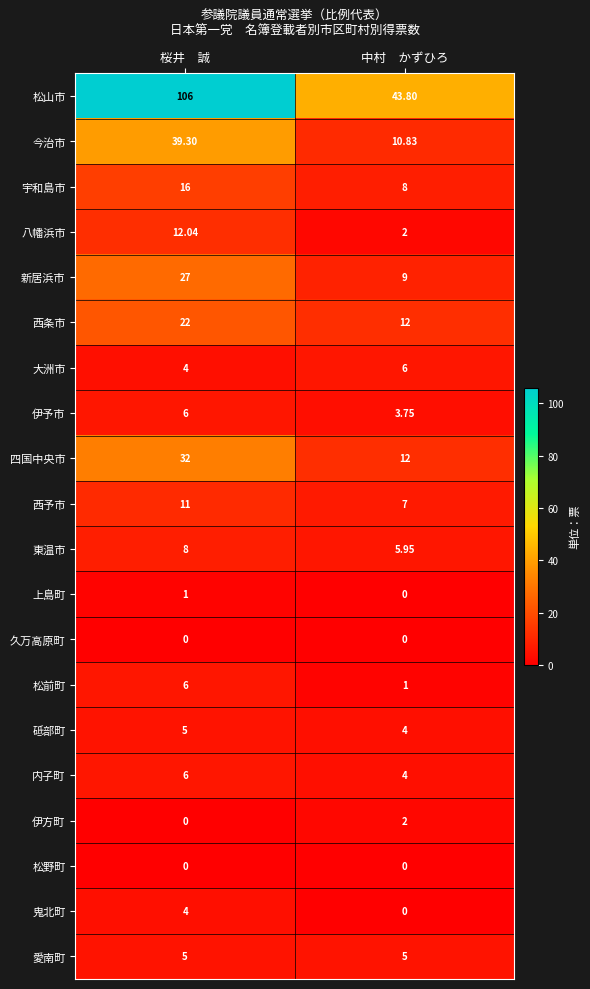

Which series changed the most between 桜井　誠 and 中村　かずひろ?

松山市